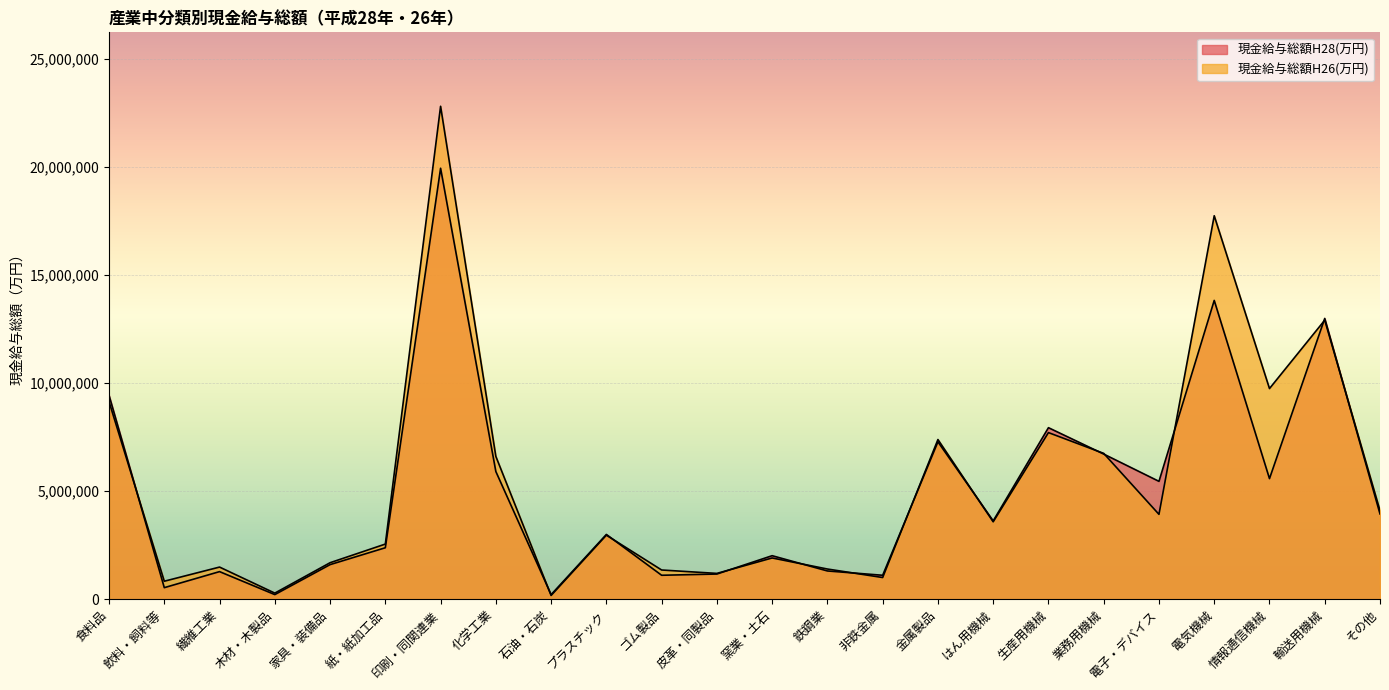

What is the difference between the maximum and minimum values in the 現金給与総額H28(万円) series?

19720753